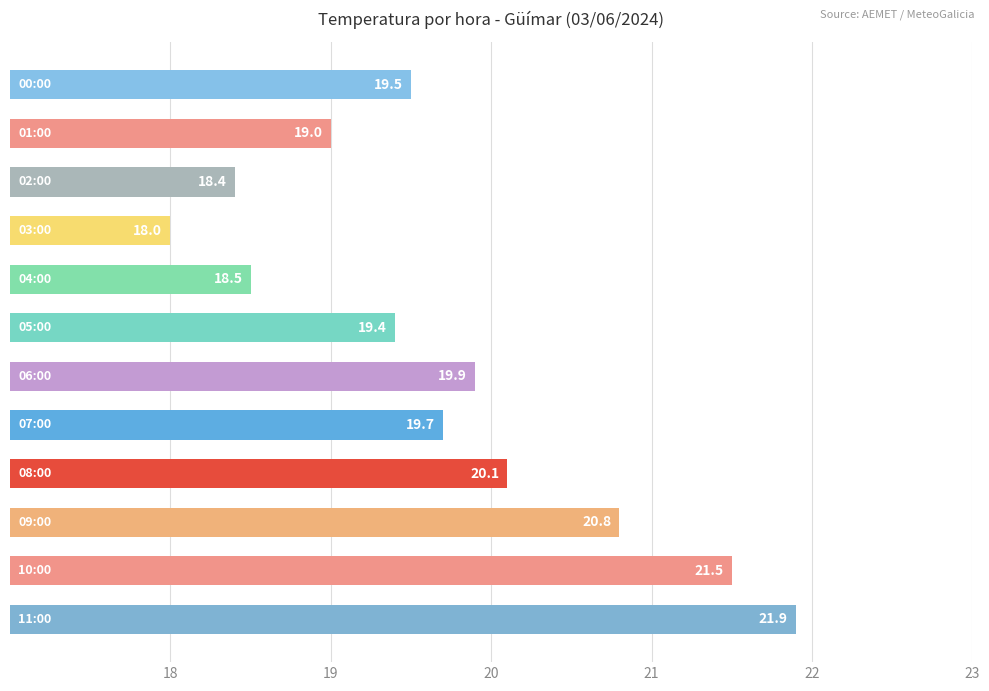

What is the minimum value shown in the chart?

18.0